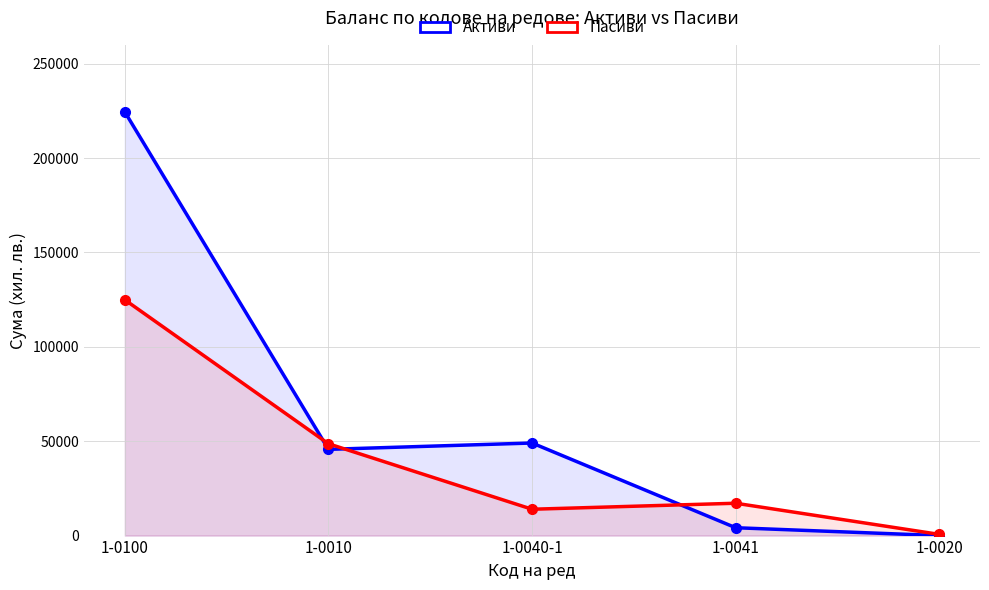

At which category does the chart reach its peak across all series?

1-0100